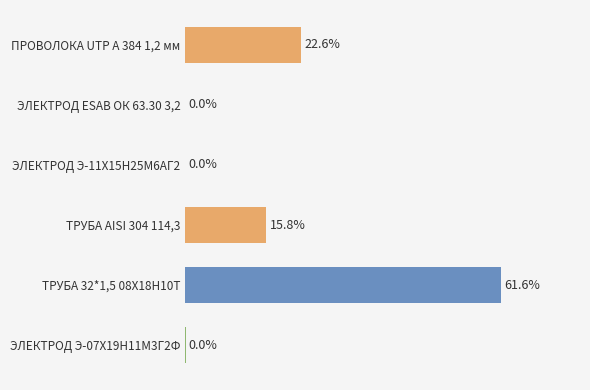

Which label corresponds to the largest value in the chart?

ТРУБА 32*1,5 08Х18Н10Т